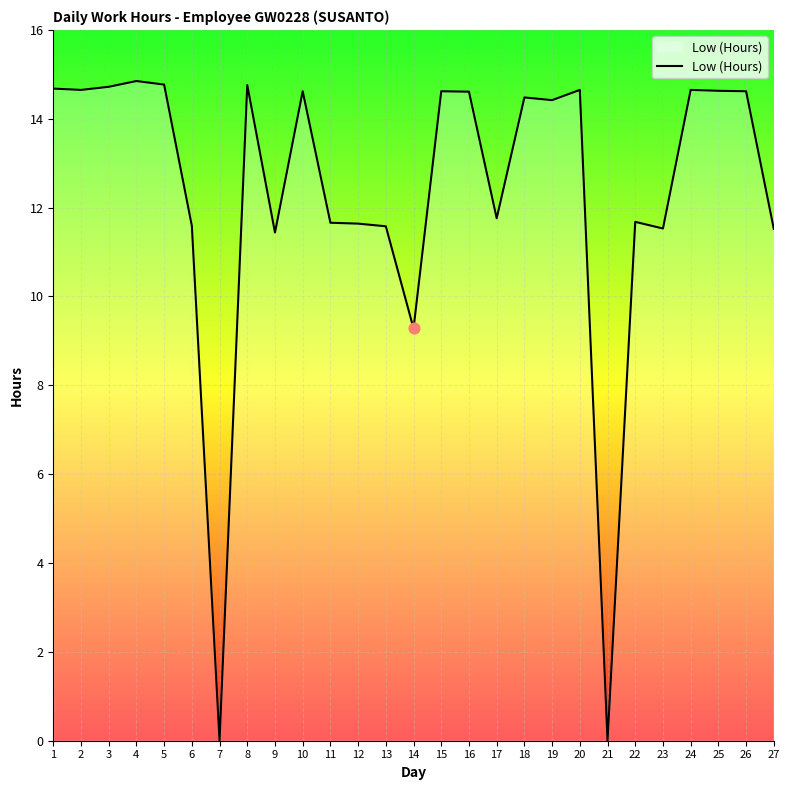

What is the ratio of the value at 17 to the value at 13?

1.0